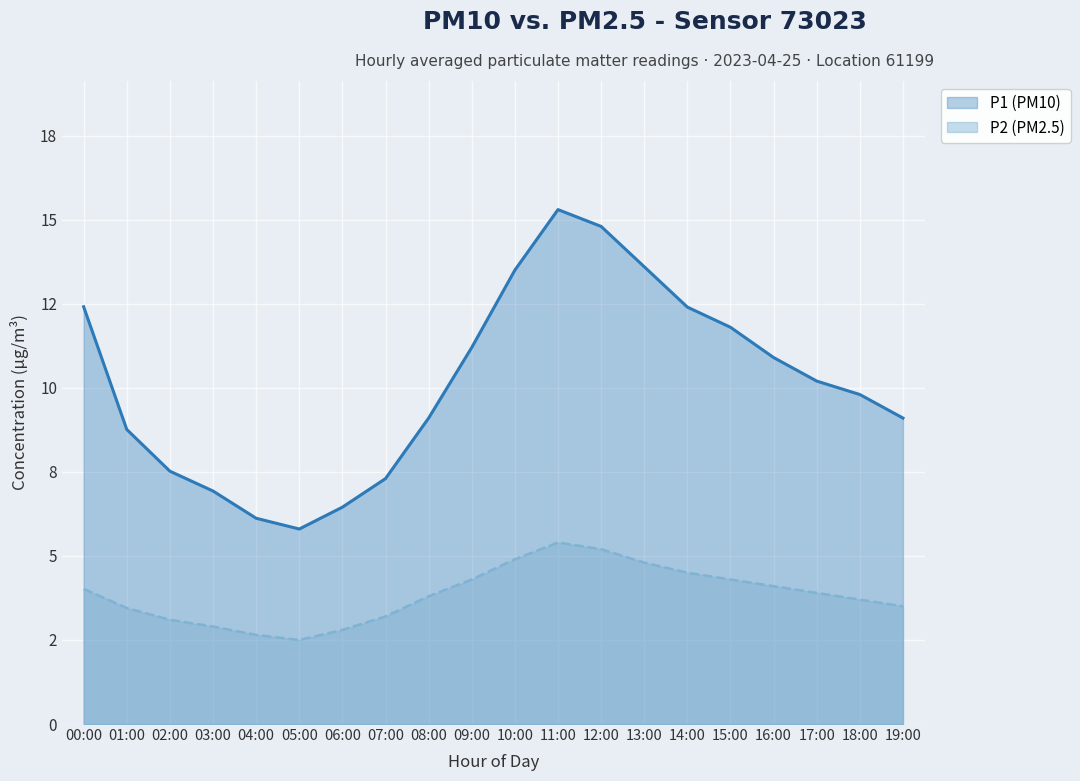

Does the chart display data point markers on the line(s)?

No